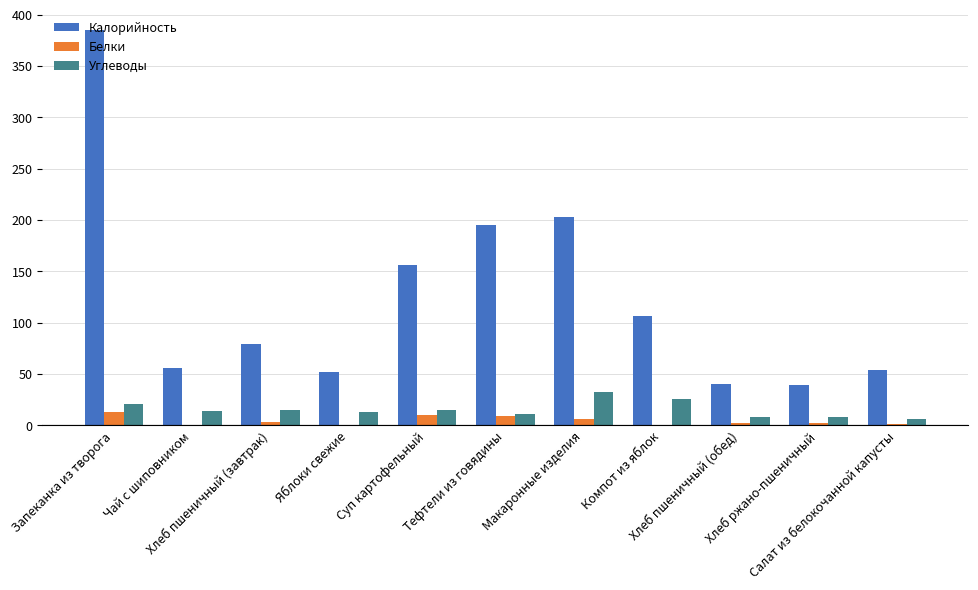

Which series has the largest total across all categories?

Калорийность